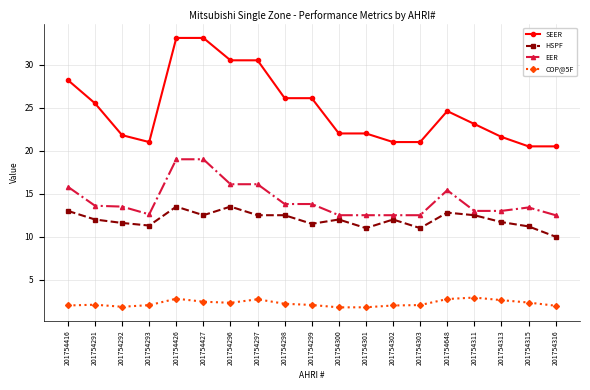

How many distinct data groups are displayed?

4